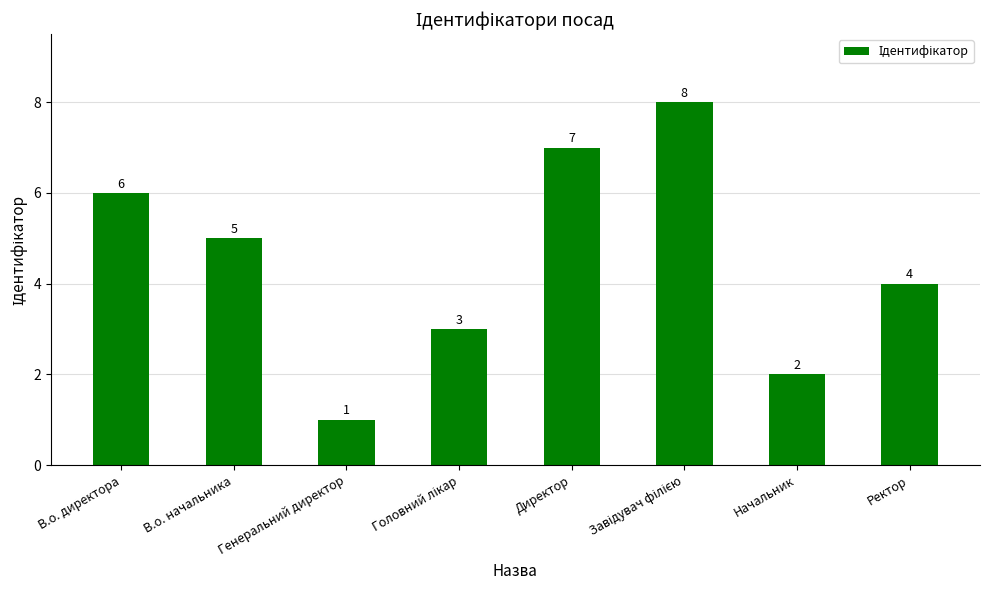

The value at В.о. директора is 10. True or false?

False